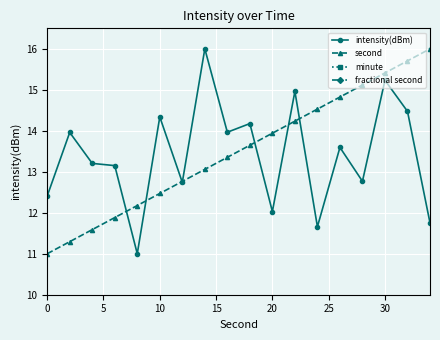

What is the lowest value of the second series?

11.0